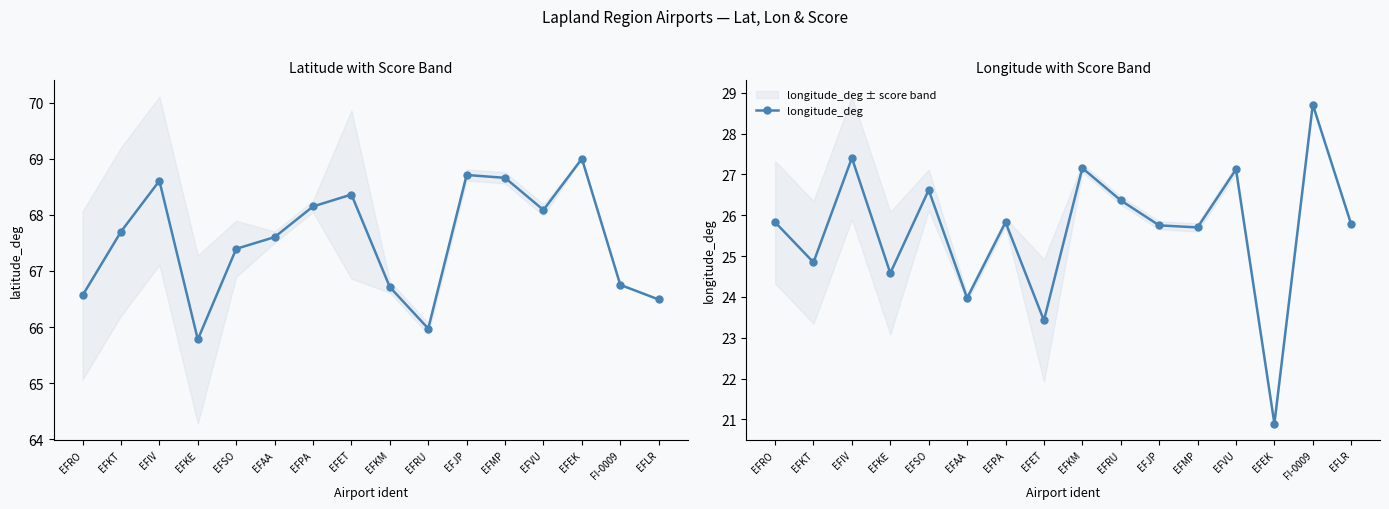

How many lines are shown in the chart?

2